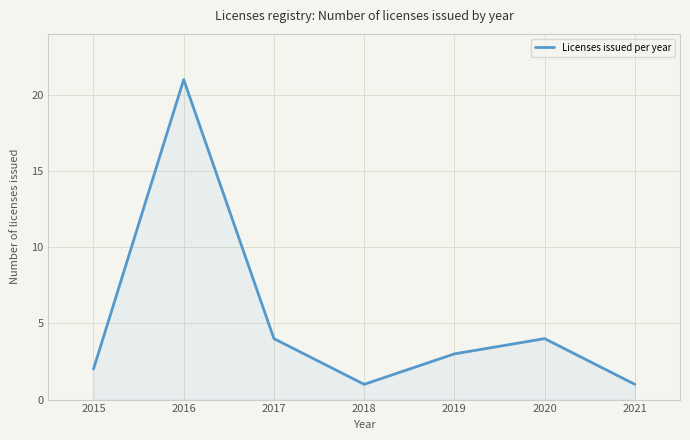

Between 2021 and 2020, which is larger?

2020